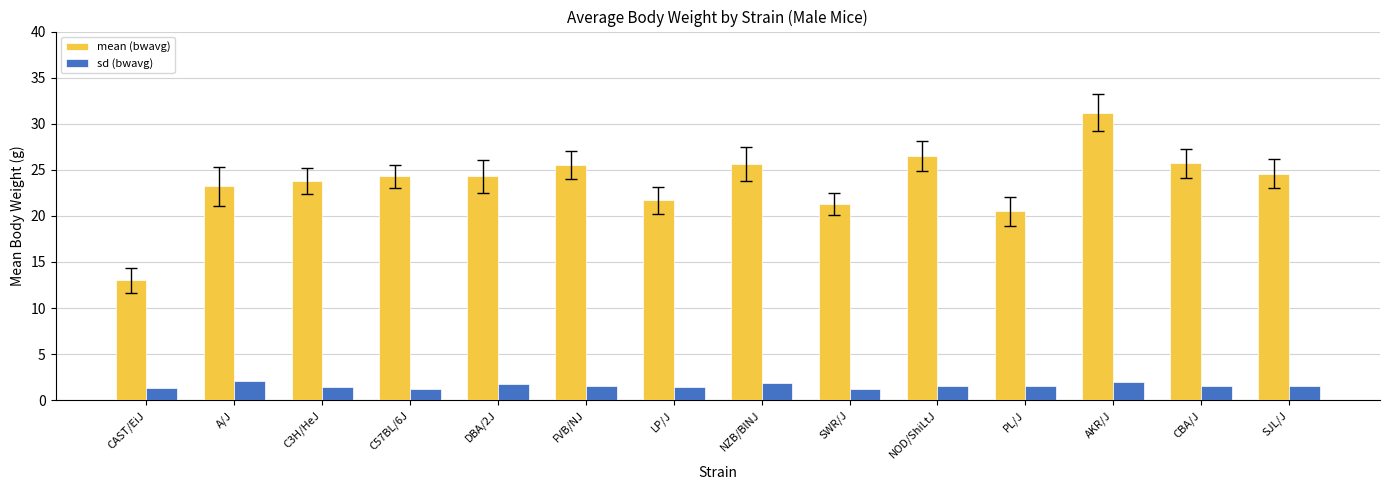

What are all the series names shown in the legend?

mean (bwavg), sd (bwavg)